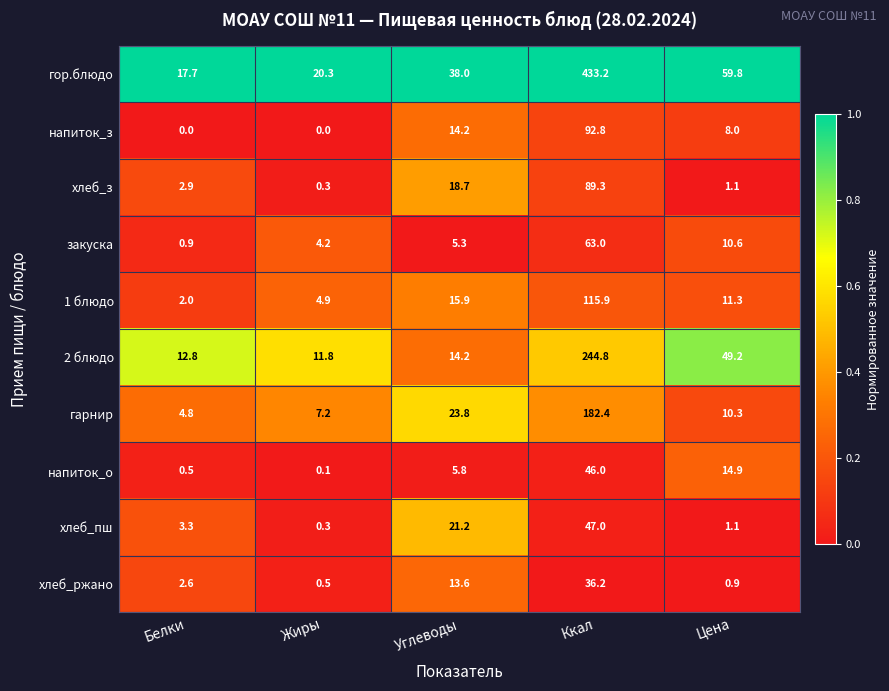

What is the difference between the second highest and minimum values in the хлеб_з series?

18.4